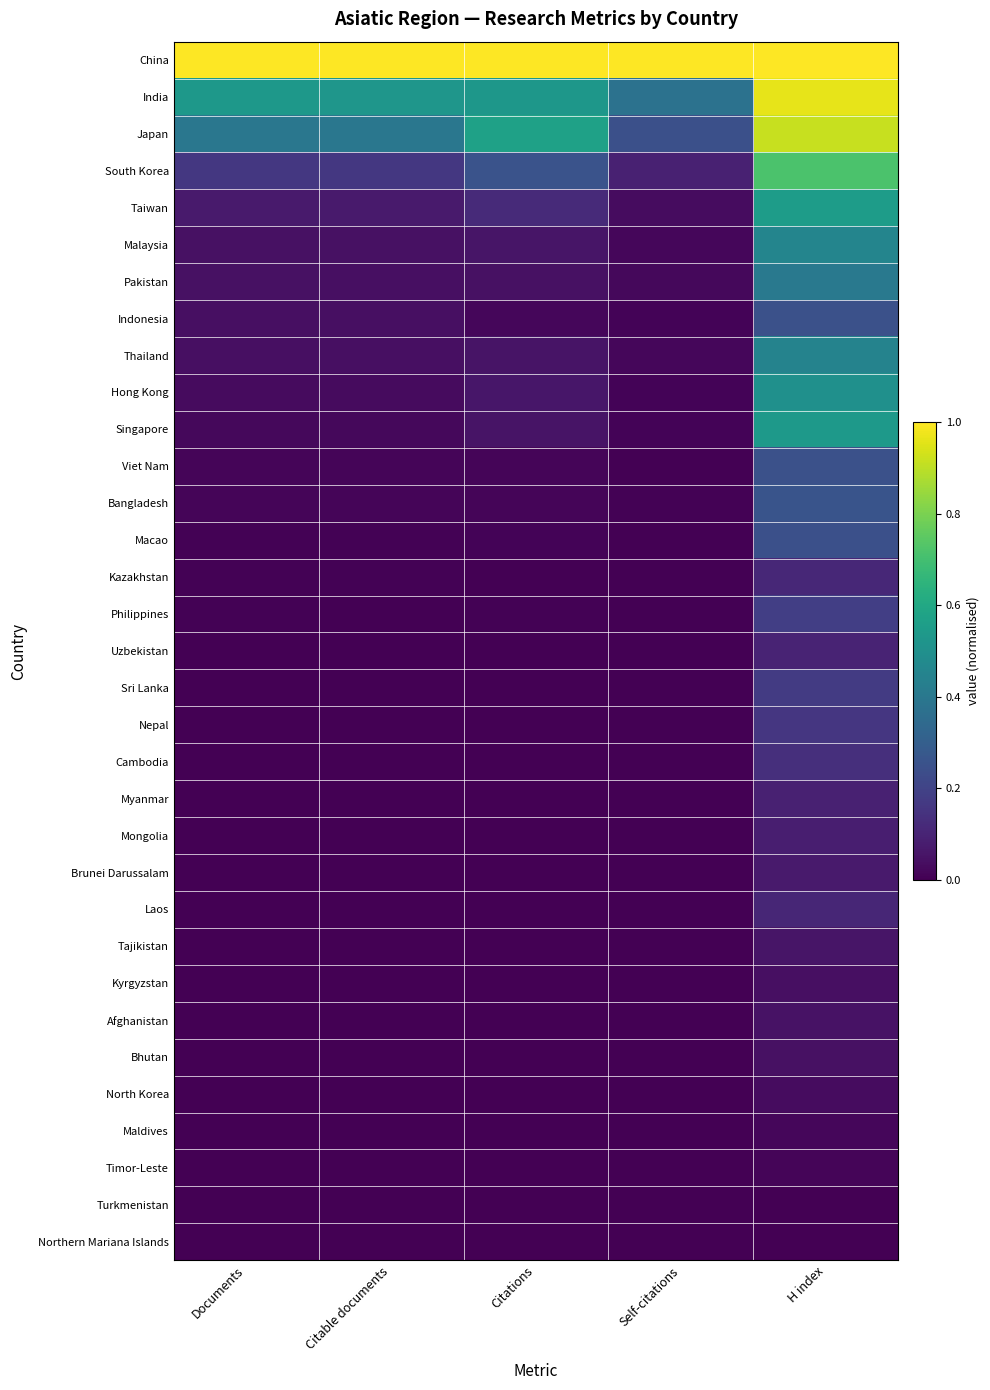

Reading right to left, extract all data points from this chart.

China: H index=1.0	Self-citations=1.0	Citations=1.0	Citable documents=1.0	Documents=1.0
India: H index=1.0	Self-citations=0.4	Citations=0.5	Citable documents=0.5	Documents=0.5
Japan: H index=0.9	Self-citations=0.2	Citations=0.6	Citable documents=0.4	Documents=0.4
South Korea: H index=0.7	Self-citations=0.1	Citations=0.3	Citable documents=0.2	Documents=0.2
Taiwan: H index=0.6	Self-citations=0.0	Citations=0.1	Citable documents=0.1	Documents=0.1
Malaysia: H index=0.5	Self-citations=0.0	Citations=0.1	Citable documents=0.0	Documents=0.0
Pakistan: H index=0.4	Self-citations=0.0	Citations=0.0	Citable documents=0.0	Documents=0.0
Indonesia: H index=0.2	Self-citations=0.0	Citations=0.0	Citable documents=0.0	Documents=0.0
Thailand: H index=0.4	Self-citations=0.0	Citations=0.1	Citable documents=0.0	Documents=0.0
Hong Kong: H index=0.5	Self-citations=0.0	Citations=0.1	Citable documents=0.0	Documents=0.0
Singapore: H index=0.5	Self-citations=0.0	Citations=0.1	Citable documents=0.0	Documents=0.0
Viet Nam: H index=0.2	Self-citations=0.0	Citations=0.0	Citable documents=0.0	Documents=0.0
Bangladesh: H index=0.3	Self-citations=0.0	Citations=0.0	Citable documents=0.0	Documents=0.0
Macao: H index=0.2	Self-citations=0.0	Citations=0.0	Citable documents=0.0	Documents=0.0
Kazakhstan: H index=0.1	Self-citations=0.0	Citations=0.0	Citable documents=0.0	Documents=0.0
Philippines: H index=0.2	Self-citations=0.0	Citations=0.0	Citable documents=0.0	Documents=0.0
Uzbekistan: H index=0.1	Self-citations=0.0	Citations=0.0	Citable documents=0.0	Documents=0.0
Sri Lanka: H index=0.2	Self-citations=0.0	Citations=0.0	Citable documents=0.0	Documents=0.0
Nepal: H index=0.2	Self-citations=0.0	Citations=0.0	Citable documents=0.0	Documents=0.0
Cambodia: H index=0.1	Self-citations=0.0	Citations=0.0	Citable documents=0.0	Documents=0.0
Myanmar: H index=0.1	Self-citations=0.0	Citations=0.0	Citable documents=0.0	Documents=0.0
Mongolia: H index=0.1	Self-citations=0.0	Citations=0.0	Citable documents=0.0	Documents=0.0
Brunei Darussalam: H index=0.1	Self-citations=0.0	Citations=0.0	Citable documents=0.0	Documents=0.0
Laos: H index=0.1	Self-citations=0.0	Citations=0.0	Citable documents=0.0	Documents=0.0
Tajikistan: H index=0.1	Self-citations=0.0	Citations=0.0	Citable documents=0.0	Documents=0.0
Kyrgyzstan: H index=0.0	Self-citations=0.0	Citations=0.0	Citable documents=0.0	Documents=0.0
Afghanistan: H index=0.0	Self-citations=0.0	Citations=0.0	Citable documents=0.0	Documents=0.0
Bhutan: H index=0.0	Self-citations=0.0	Citations=0.0	Citable documents=0.0	Documents=0.0
North Korea: H index=0.0	Self-citations=0.0	Citations=0.0	Citable documents=0.0	Documents=0.0
Maldives: H index=0.0	Self-citations=0.0	Citations=0.0	Citable documents=0.0	Documents=0.0
Timor-Leste: H index=0.0	Self-citations=0.0	Citations=0.0	Citable documents=0.0	Documents=0.0
Turkmenistan: H index=0.0	Self-citations=0.0	Citations=0.0	Citable documents=0.0	Documents=0.0
Northern Mariana Islands: H index=0.0	Self-citations=0.0	Citations=0.0	Citable documents=0.0	Documents=0.0